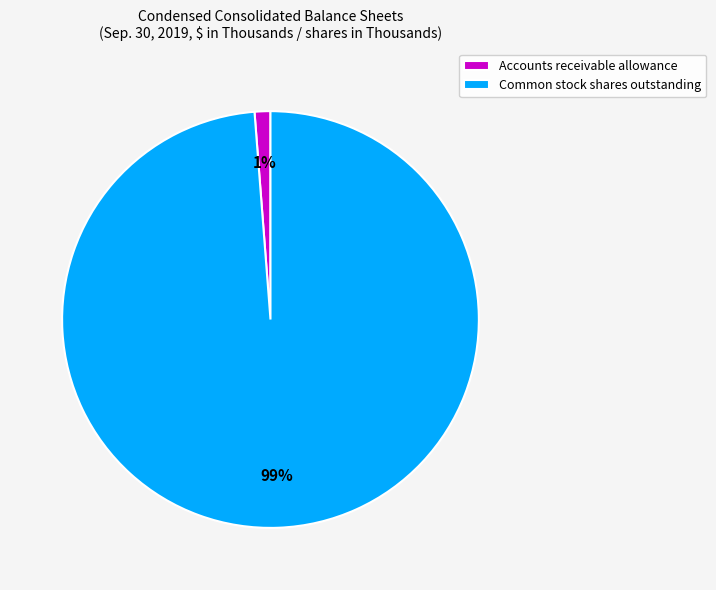

Which slice is the smallest?

Accounts receivable allowance